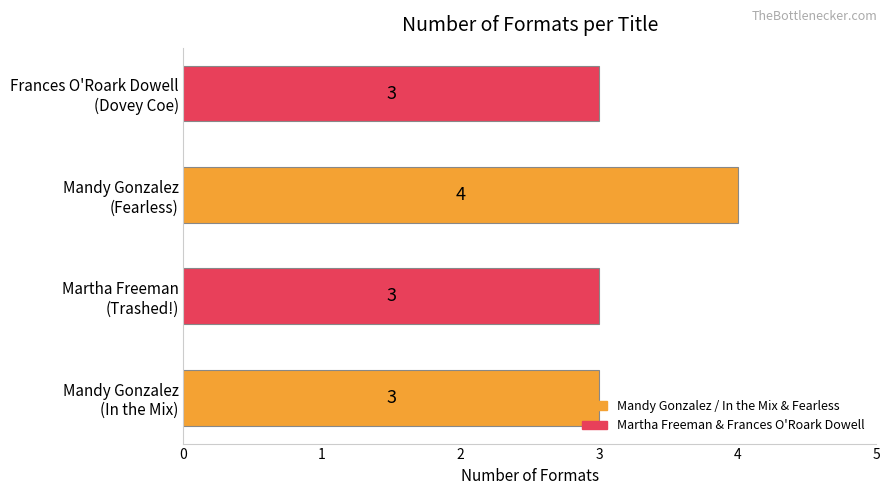

Count the values in the range 3 to 4.

4